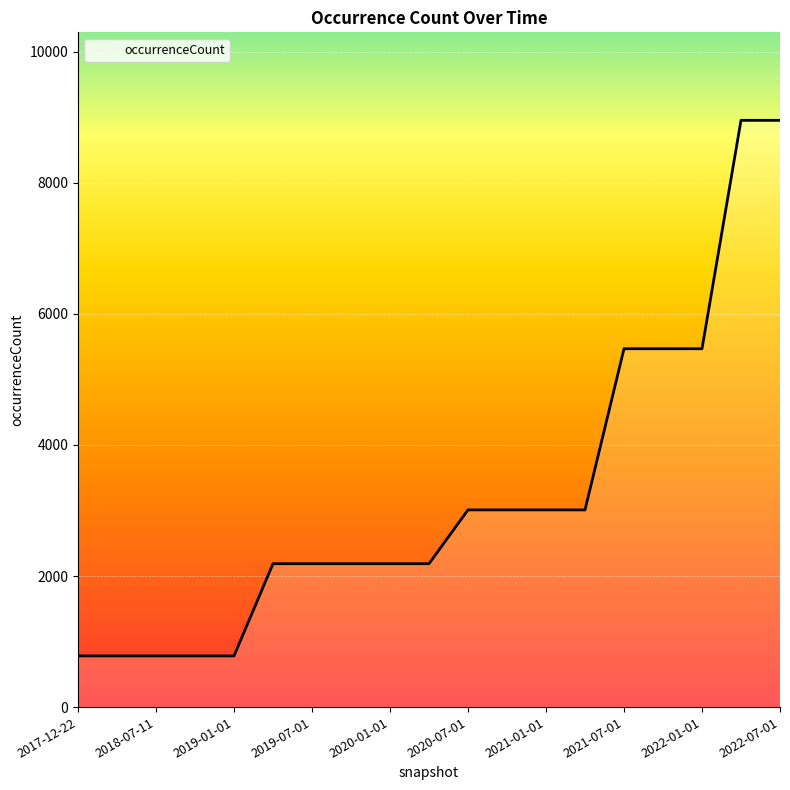

What is the difference between the maximum and minimum values?

8172